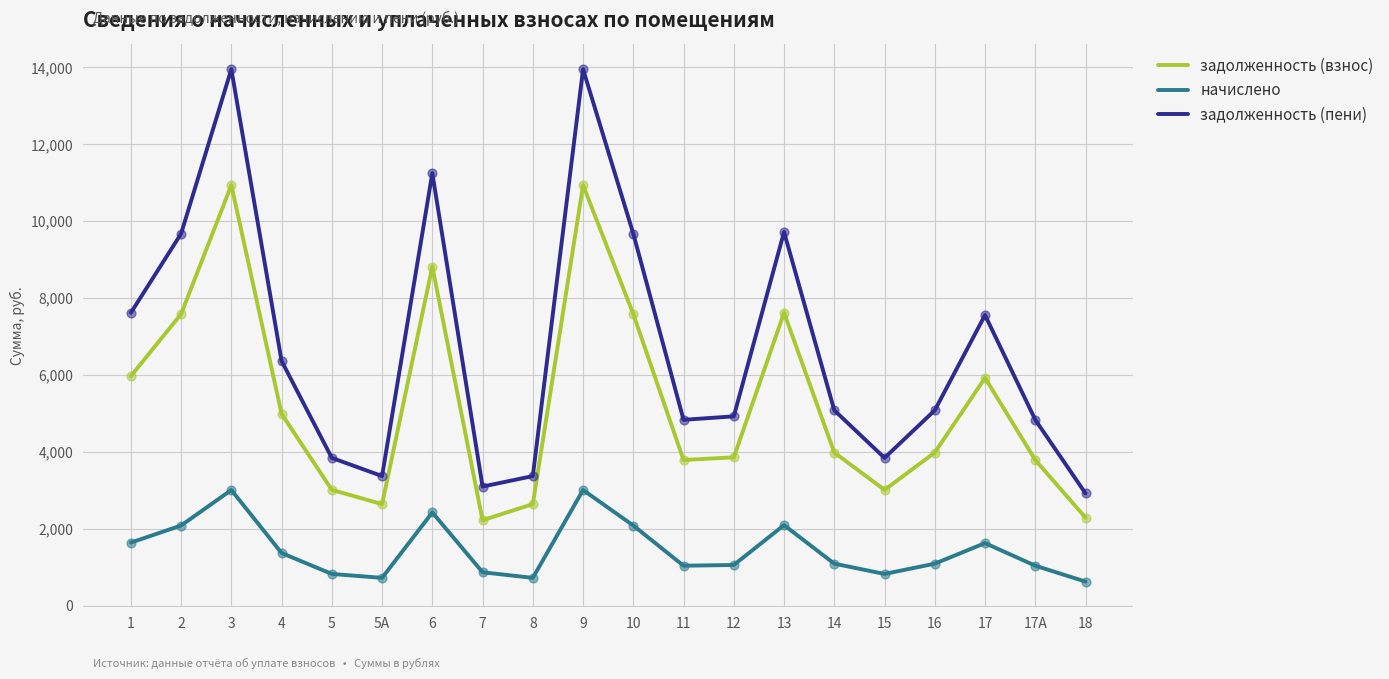

What are all the series names shown in the legend?

задолженность (взнос), начислено, задолженность (пени)